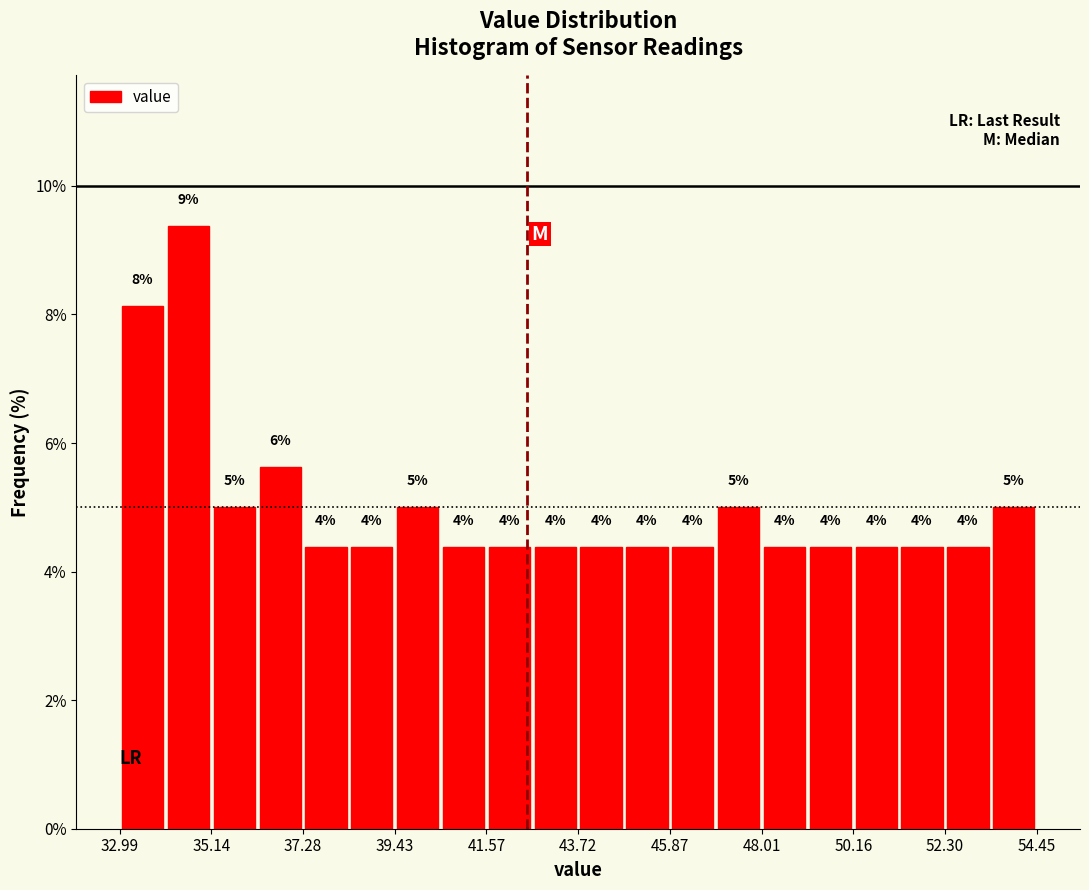

Read against the x-axis, roughly where is the centre of the tallest bar?

34.5